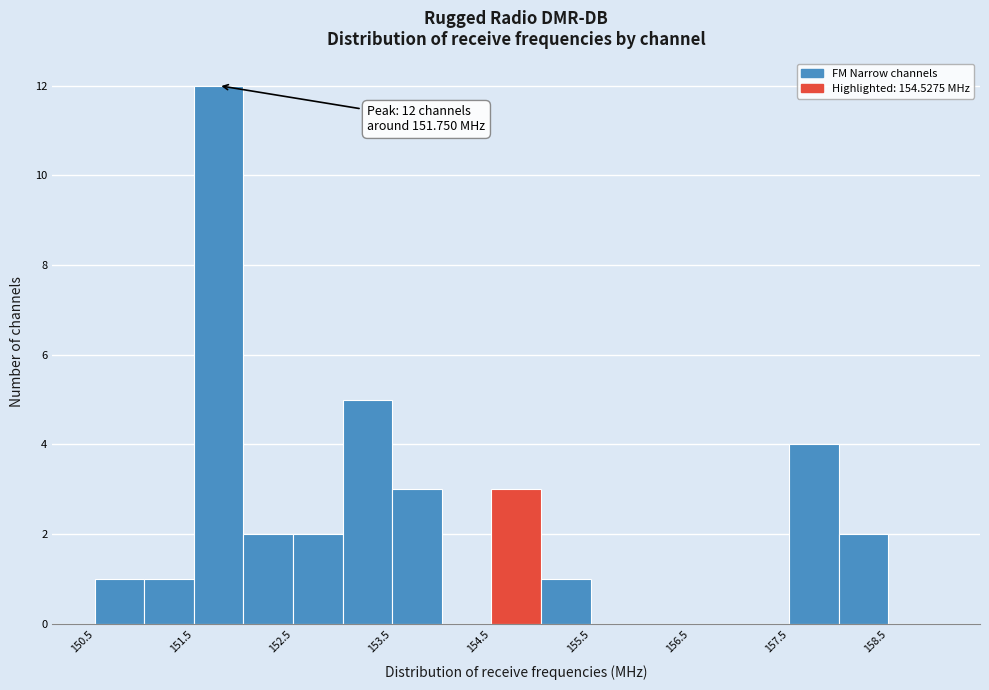

Over which range of the x-axis is the bar tallest?

151.5 to 152.0